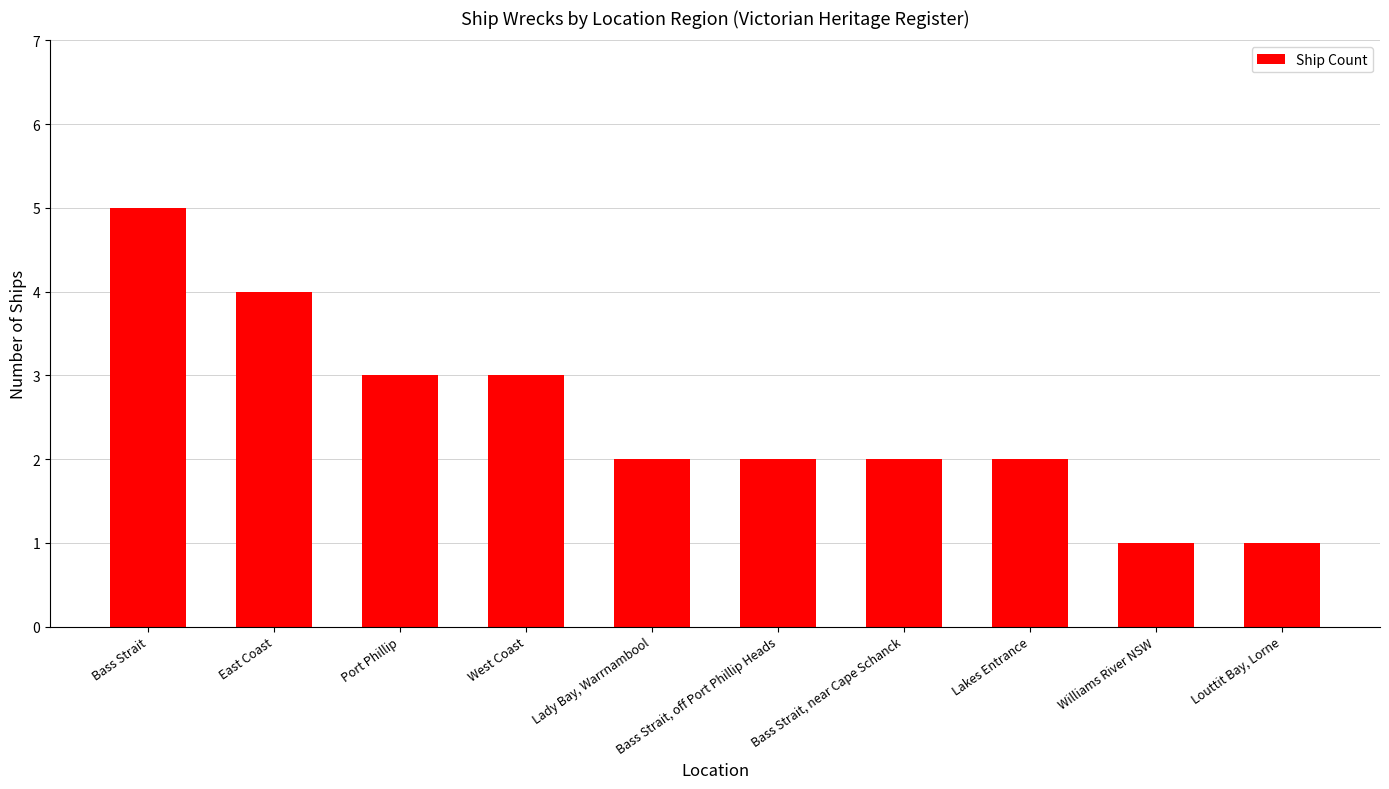

The chart shows a value of 1 at West Coast. True or false?

False